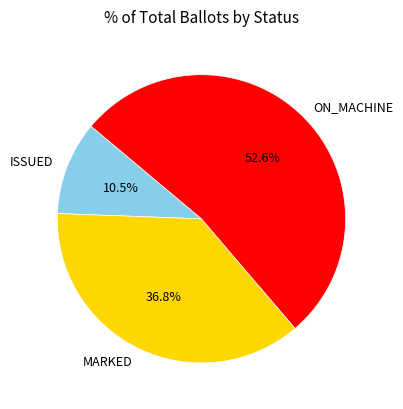

To the nearest percent, what is the difference between the largest and smallest slice percentages?

42%